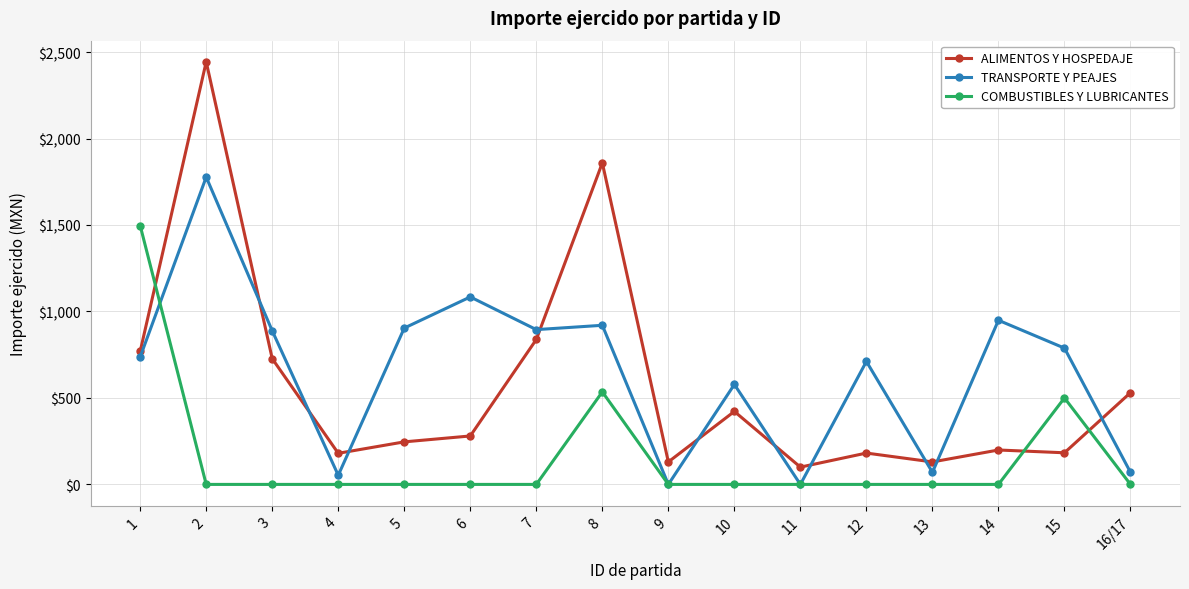

Which series has the largest total across all categories?

TRANSPORTE Y PEAJES